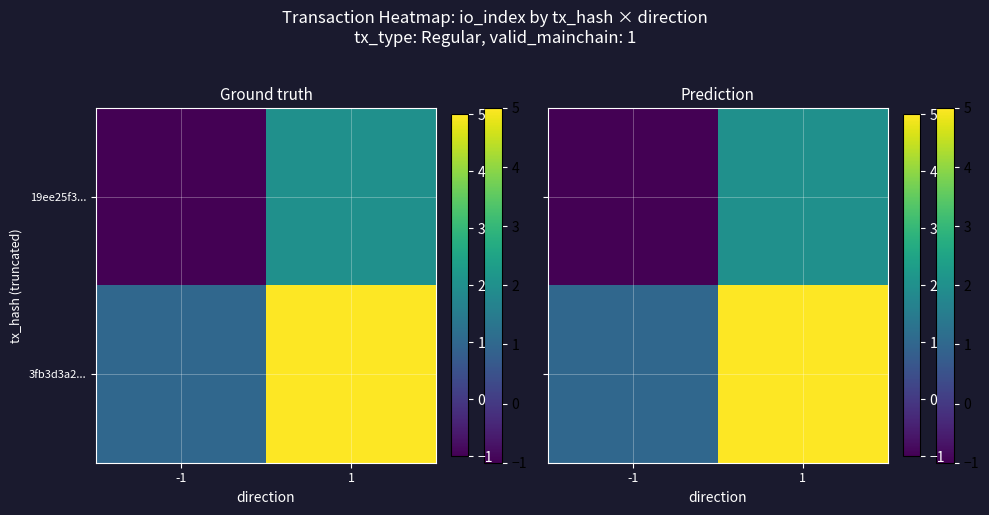

The value of 3fb3d3a2... at -1 is 1. True or false?

True